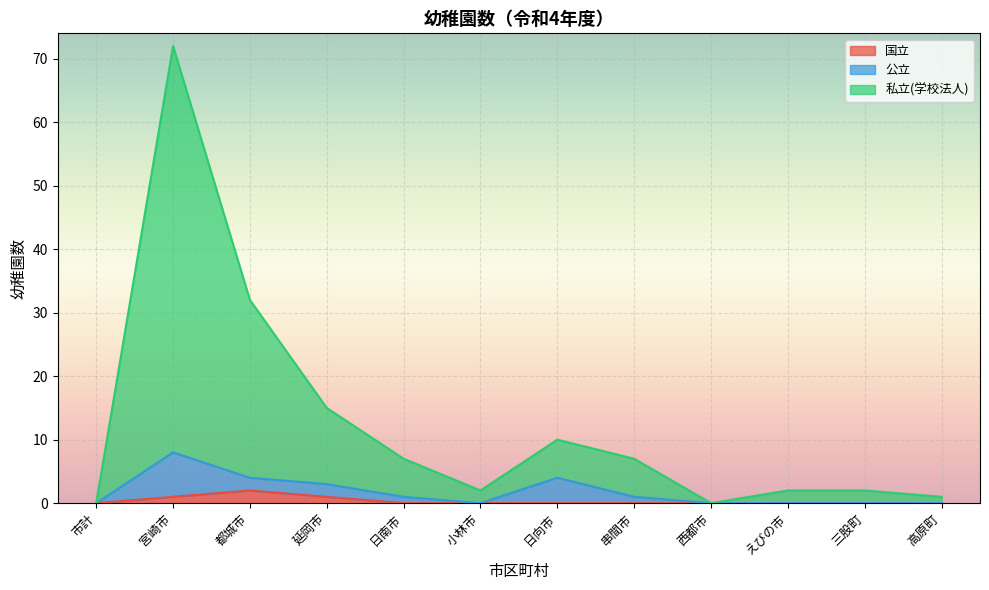

Where is 国立 nearest to the value 1?

宮崎市